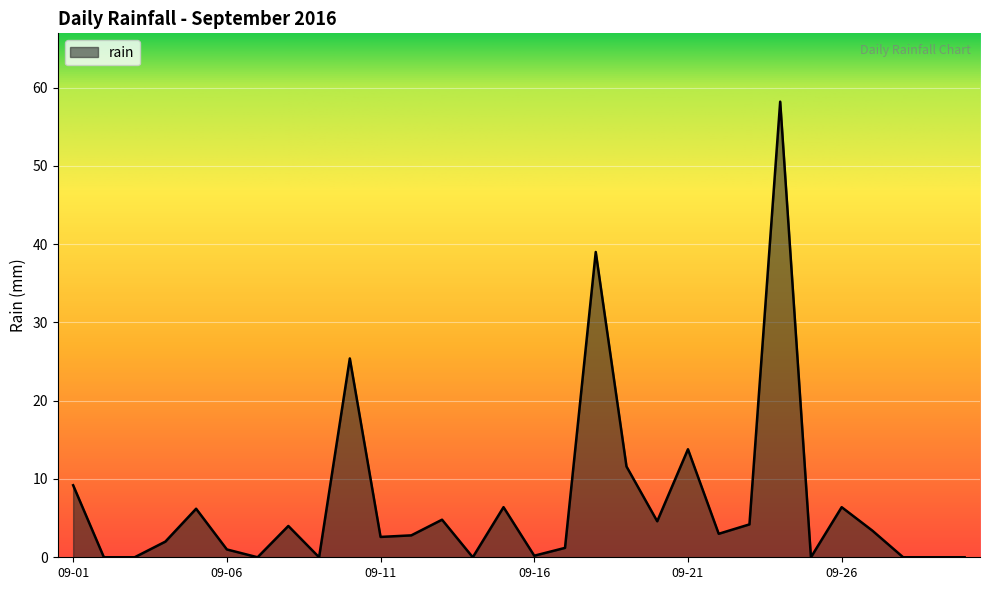

What is the difference between the maximum and minimum values?

58.2